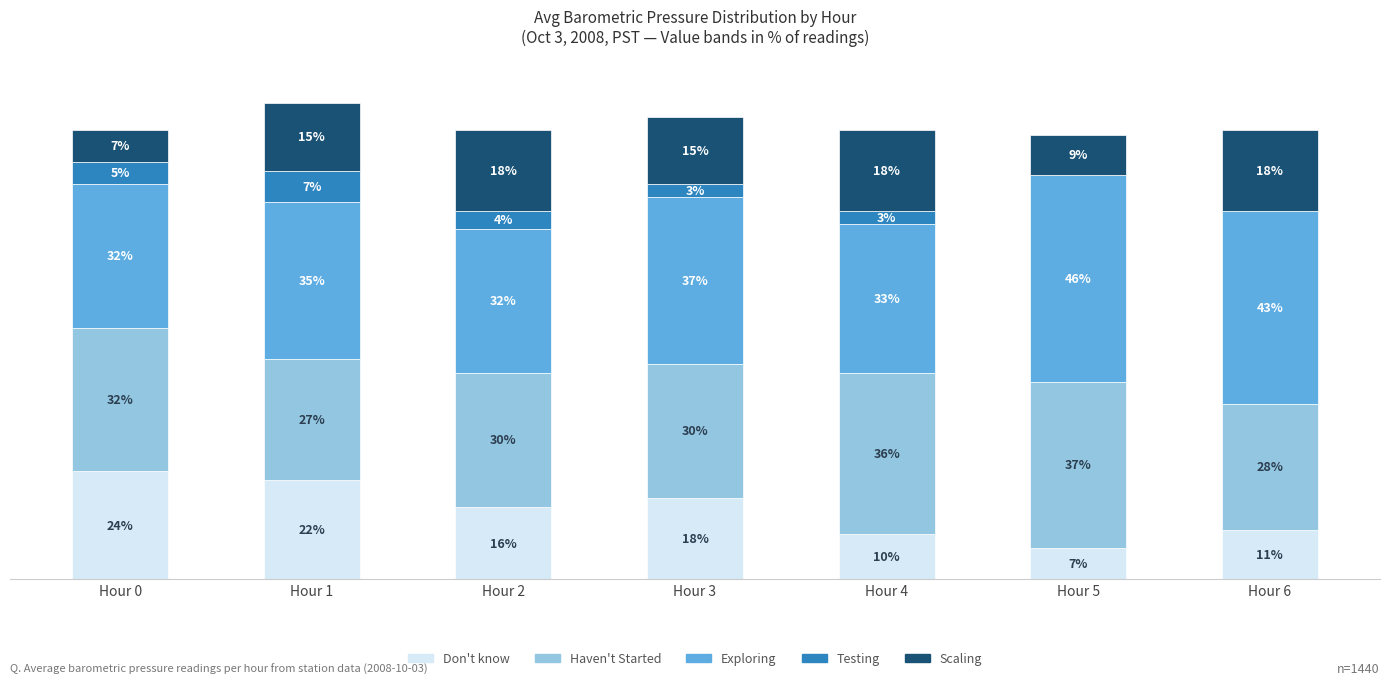

At which category is the sum across all series the highest?

Hour 1